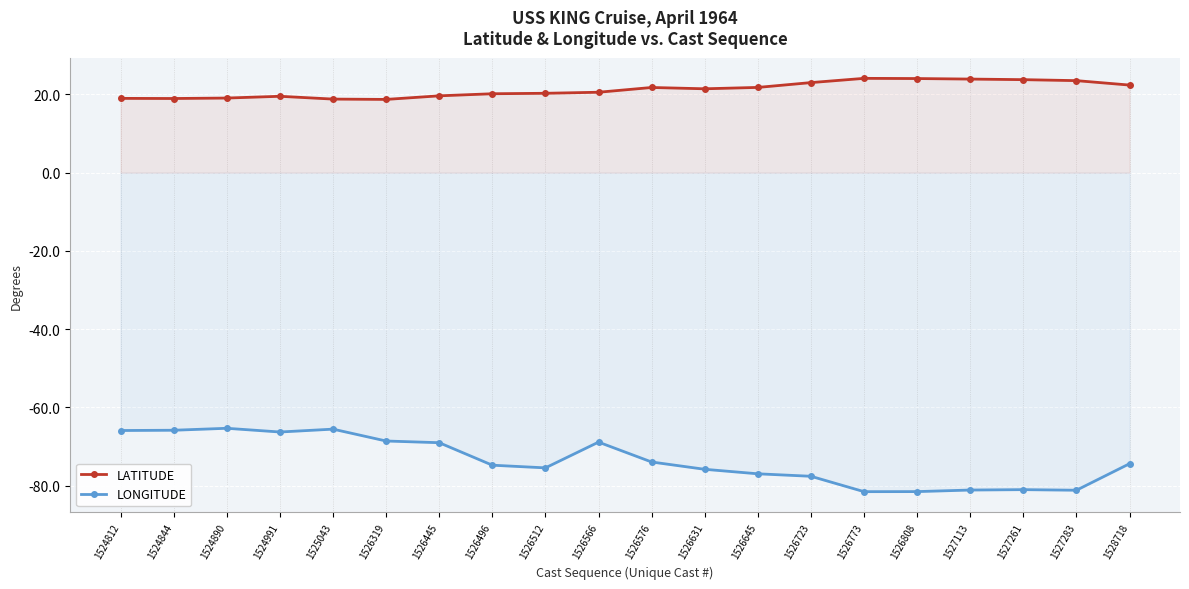

Which series has the largest total across all categories?

LATITUDE